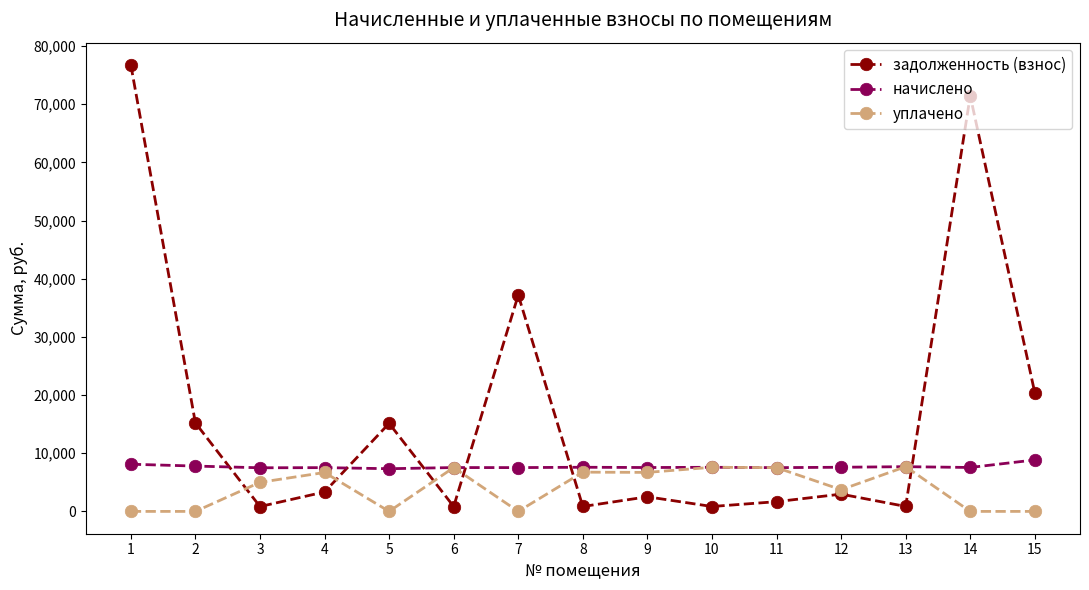

Does the chart have visible grid lines?

No